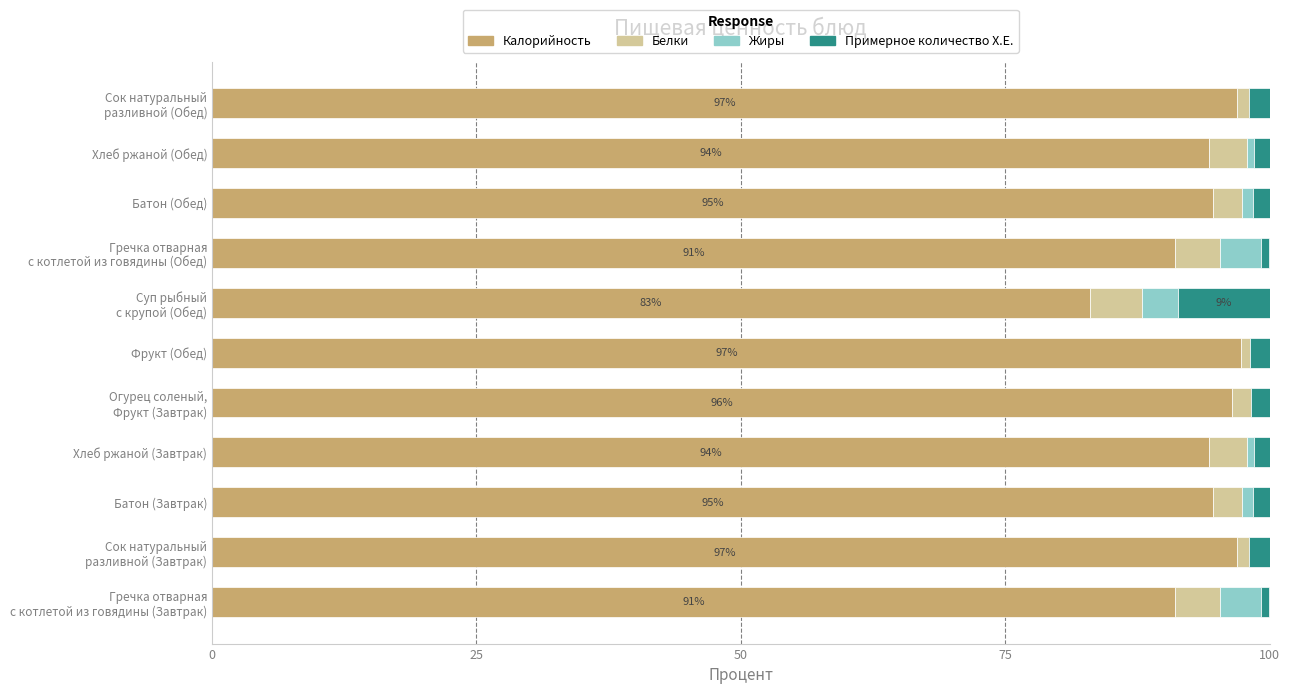

Is it true that Калорийность equals 49.1 at Хлеб ржаной (Обед)?

False